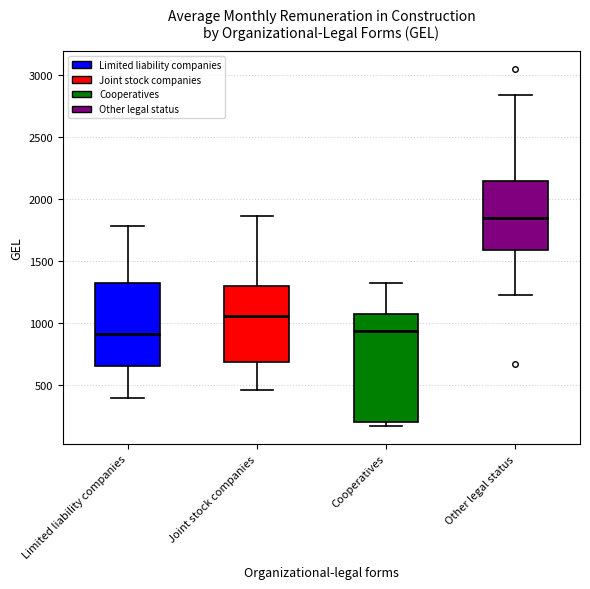

Where is the lower edge of the box for Joint stock companies on the y-axis? The values are not printed on the chart, so give them approximately, as read against the axis.

700